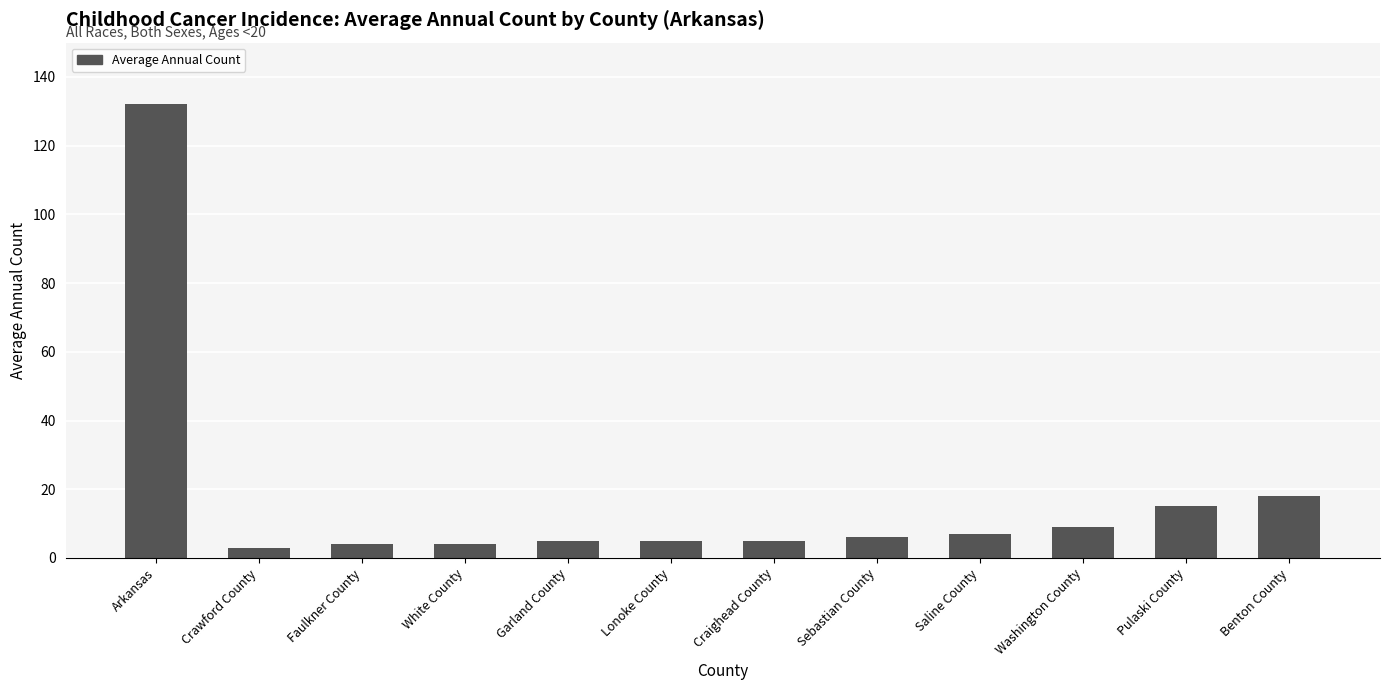

How many values are below 6?

6